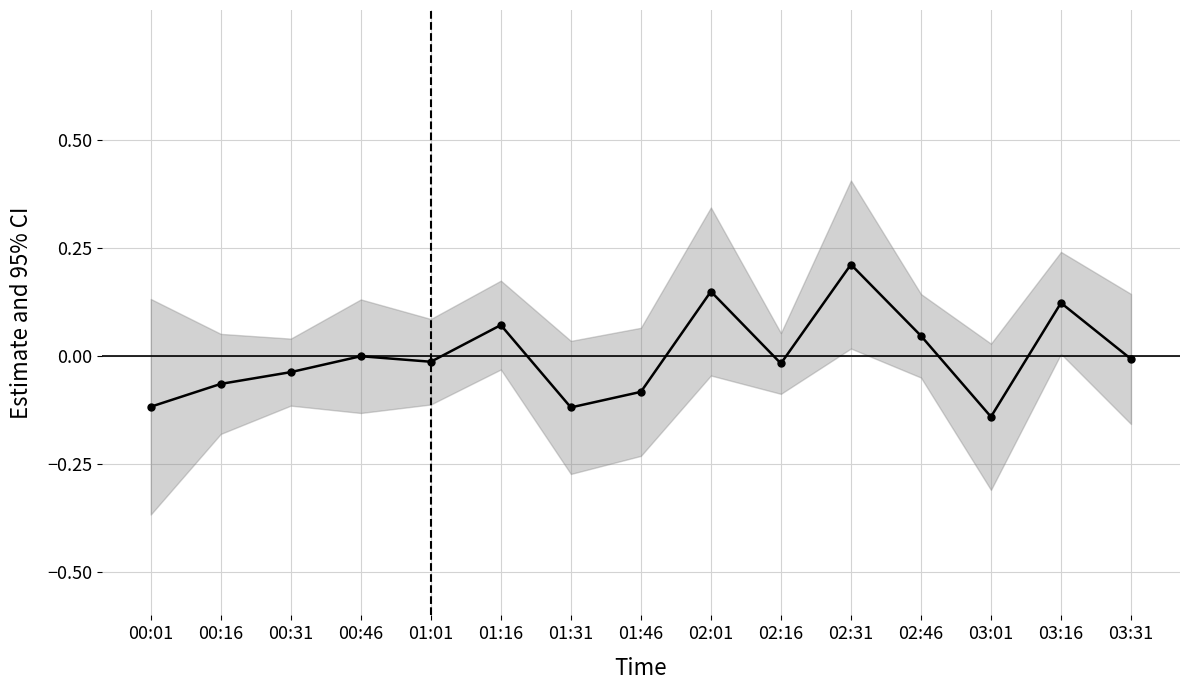

What position from the right is 03:31?

1